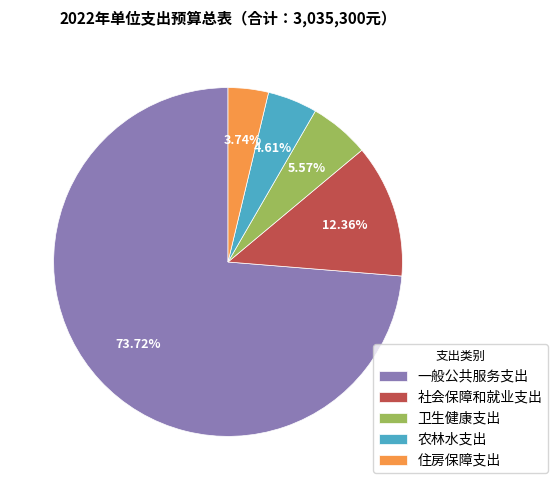

What is the smallest slice in the pie chart?

住房保障支出